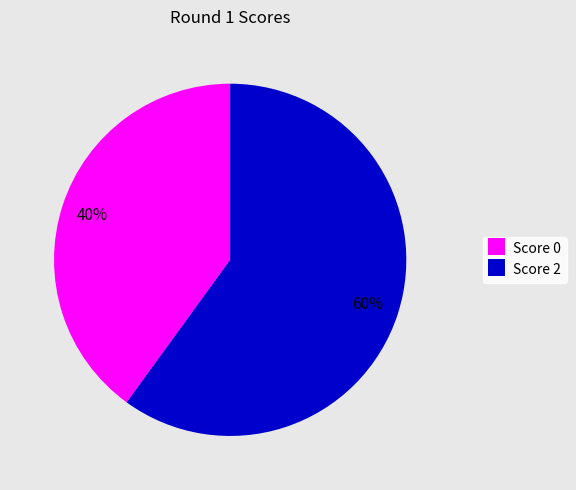

Does any single category account for the majority?

Yes